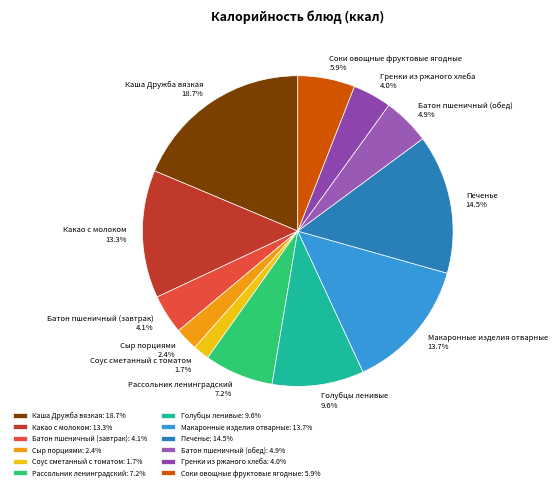

What is the ratio of the value at Рассольник ленинградский to the value at Голубцы ленивые?

0.8